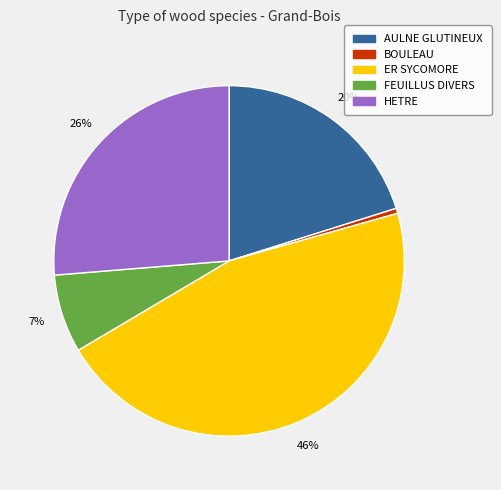

Combined, do ER SYCOMORE and AULNE GLUTINEUX account for over 50%?

Yes